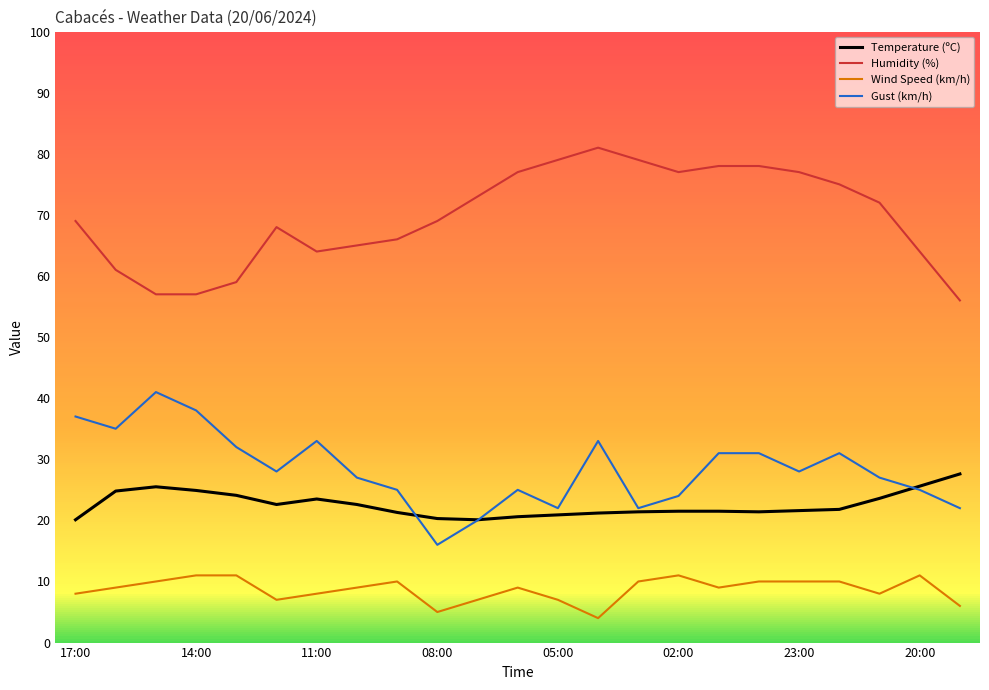

True or false: Wind Speed (km/h) and Gust (km/h) cross at least once.

False